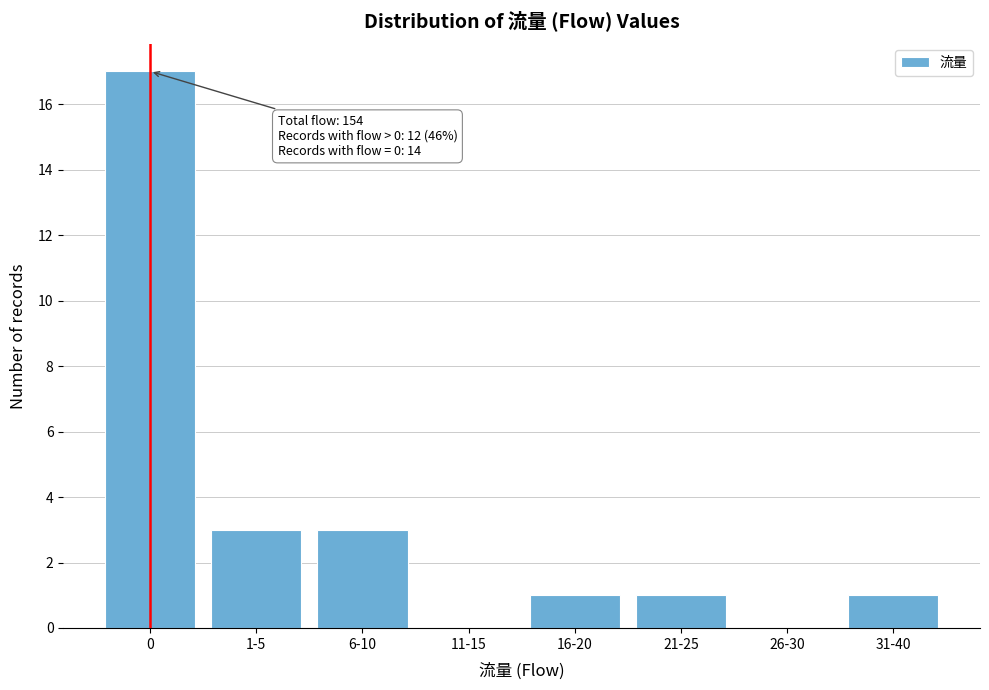

Reading right to left, extract all data points from this chart.

31-40=1	26-30=0	21-25=1	16-20=1	11-15=0	6-10=3	1-5=3	0=17